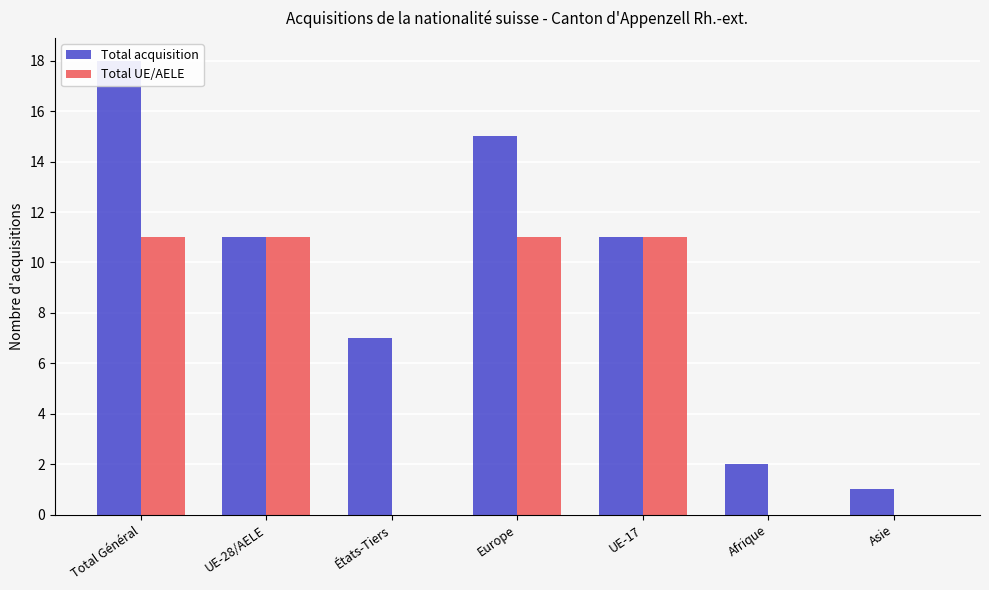

True or false: Total acquisition has a value of 18 at UE-28/AELE.

False